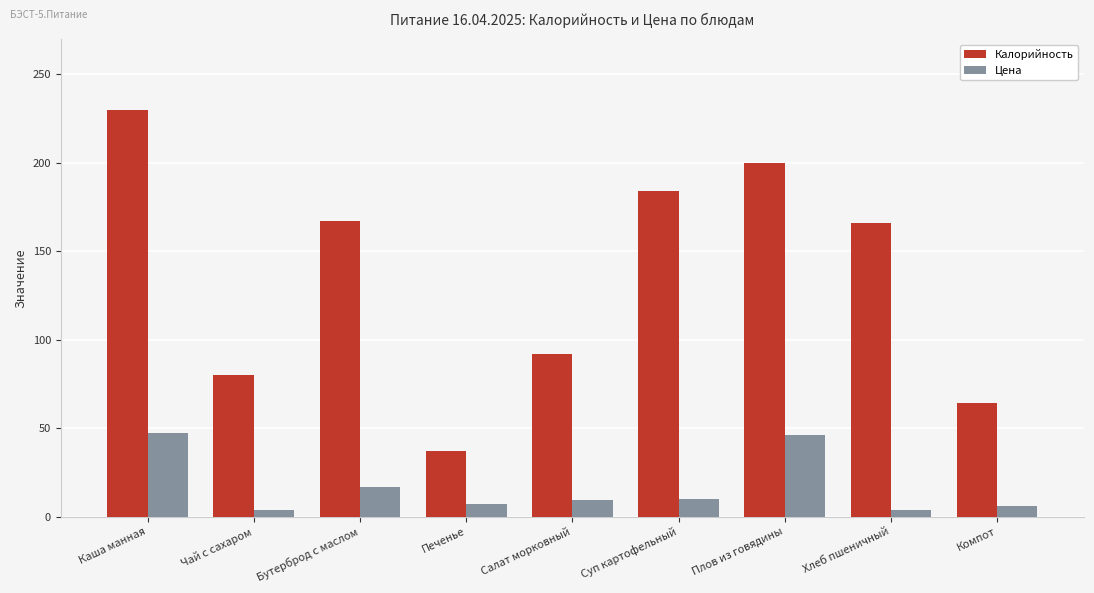

What is the spread (max minus min) of values at Салат морковный?

82.7